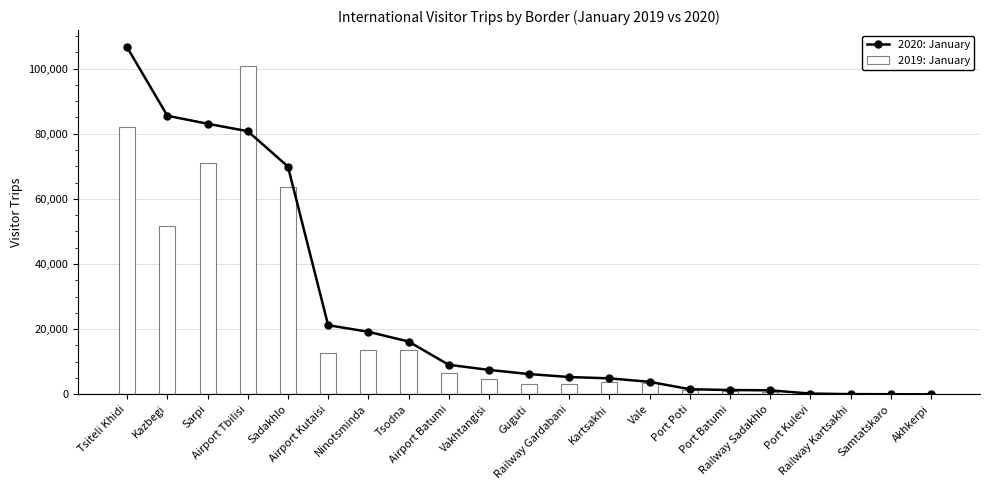

Where does the 2020: January series first go above 6227?

Tsiteli Khidi